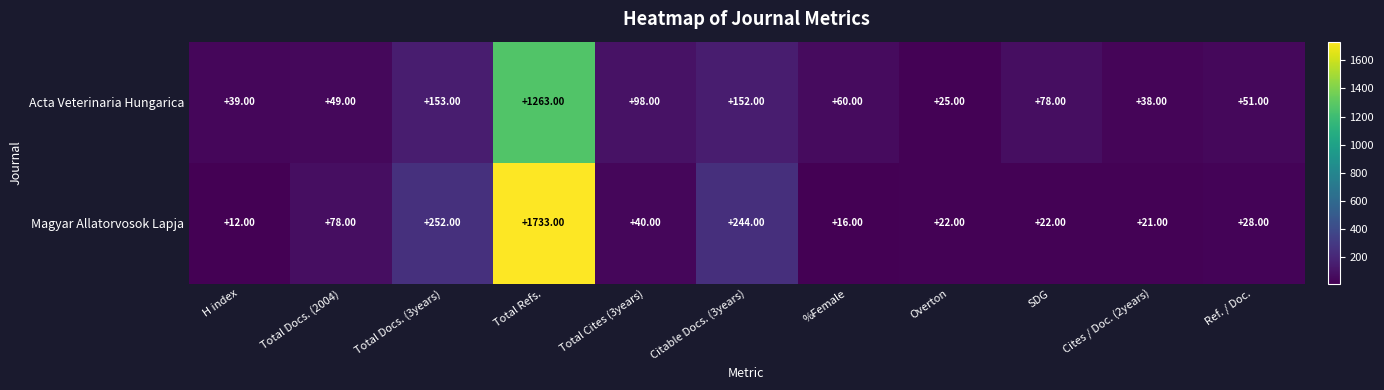

Which category has the lowest value in the Acta Veterinaria Hungarica series?

Overton